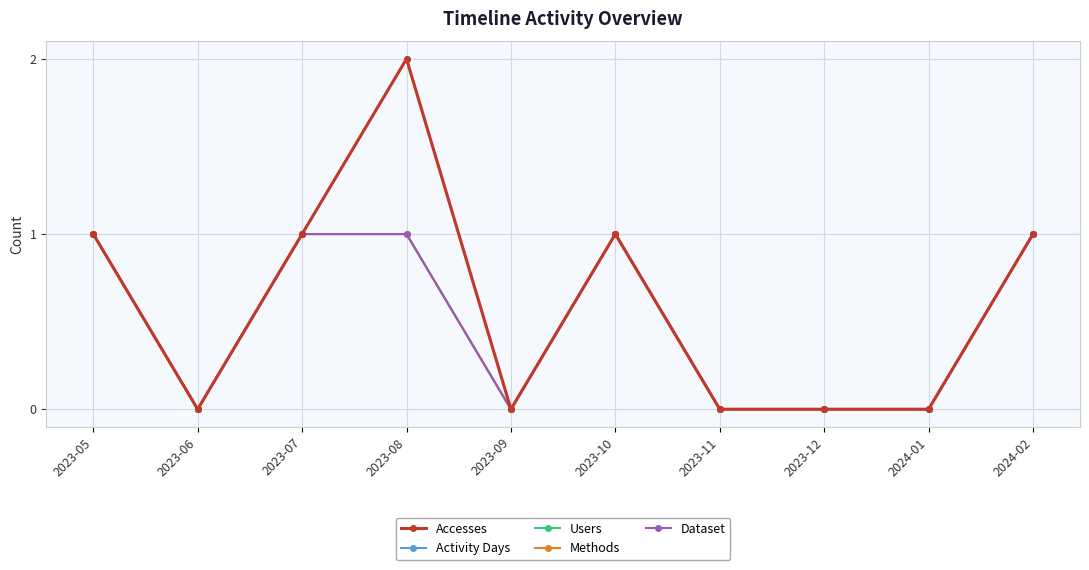

Is this an area chart (filled region under the line)?

No